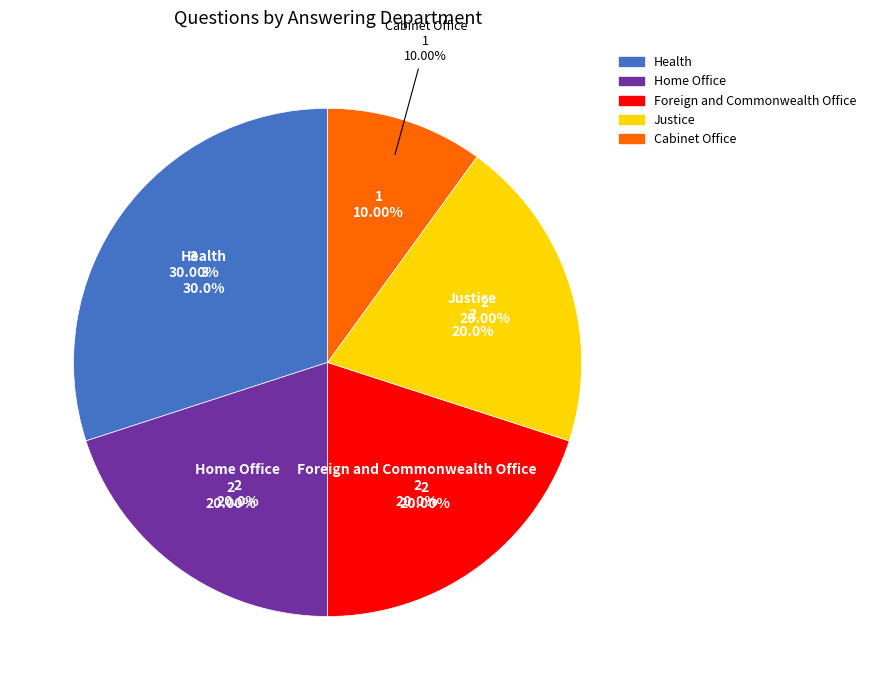

Count the number of slices in the pie.

5